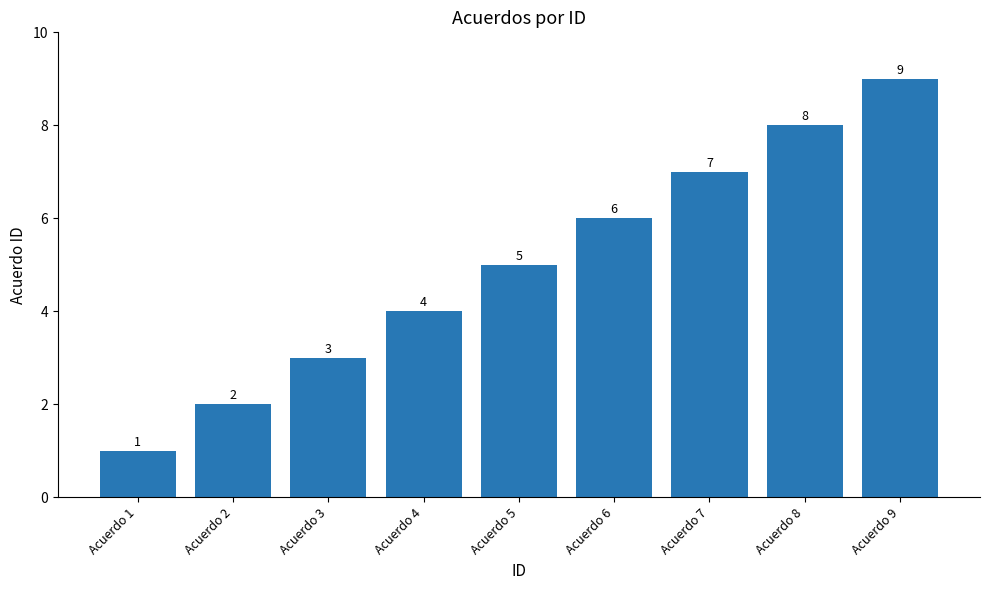

What is the sum of the values at Acuerdo 6 and Acuerdo 1?

7